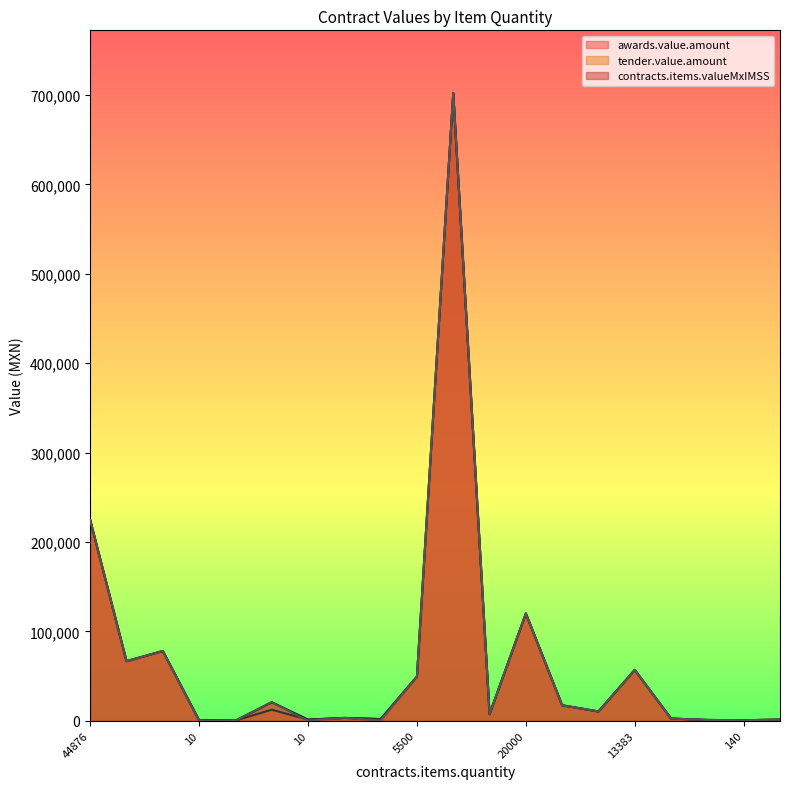

What value does the tender.value.amount series have at 500?

2450.0